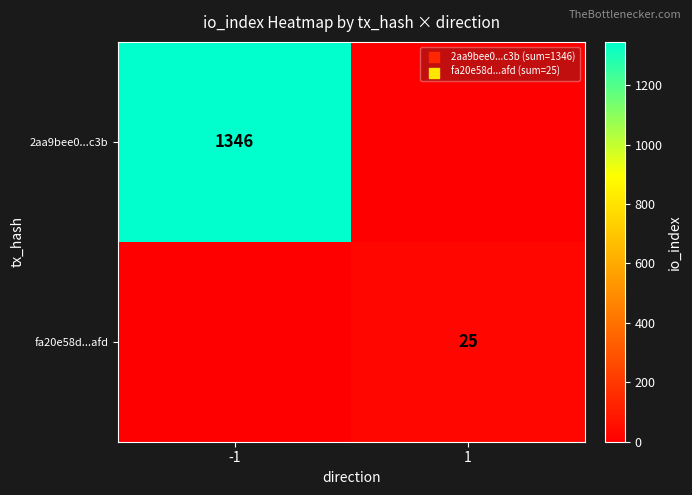

True or false: 2aa9bee0...c3b has a value of 1346 at -1.

True